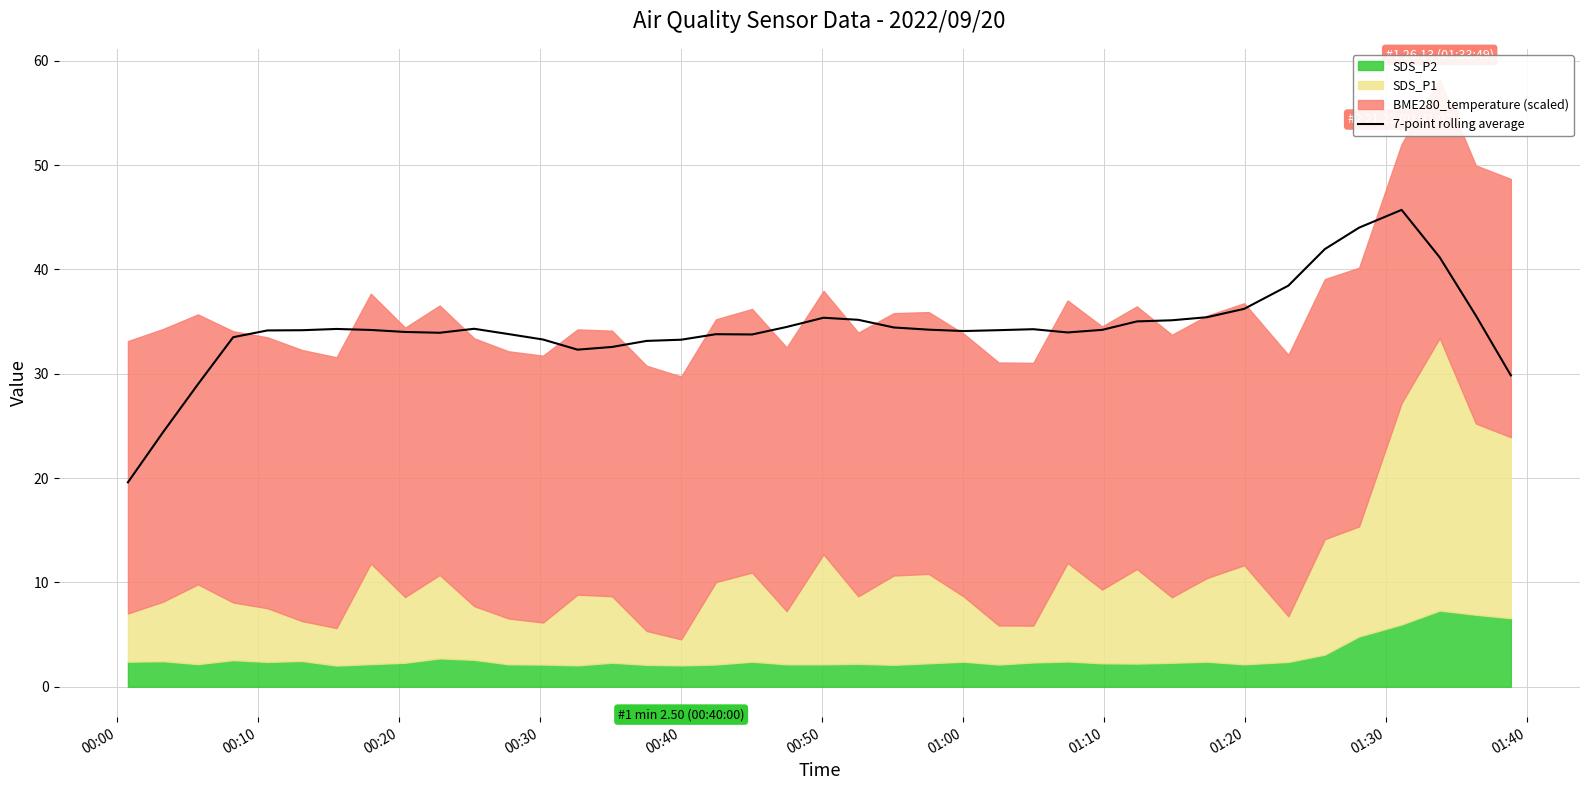

True or false: there are more than 2 points higher than both neighbors.

True